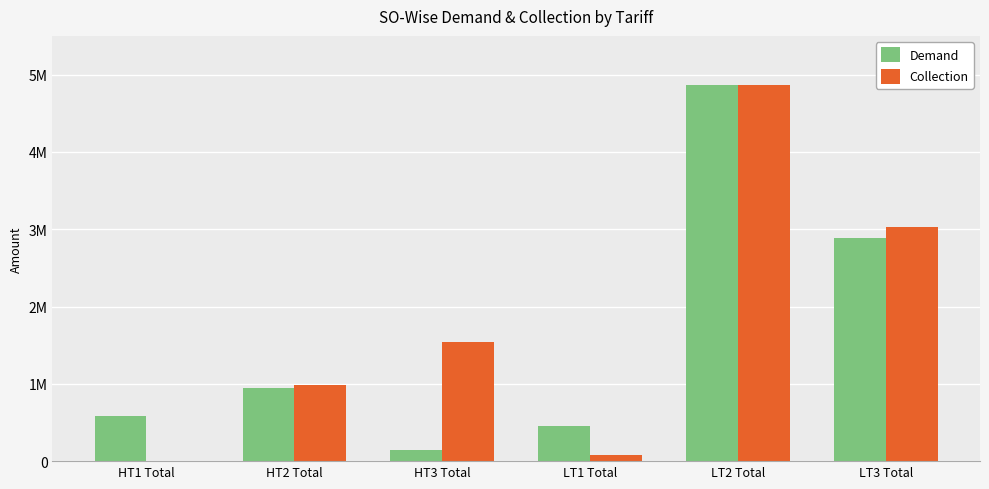

The value of Collection at HT1 Total is -3380530.1. True or false?

False